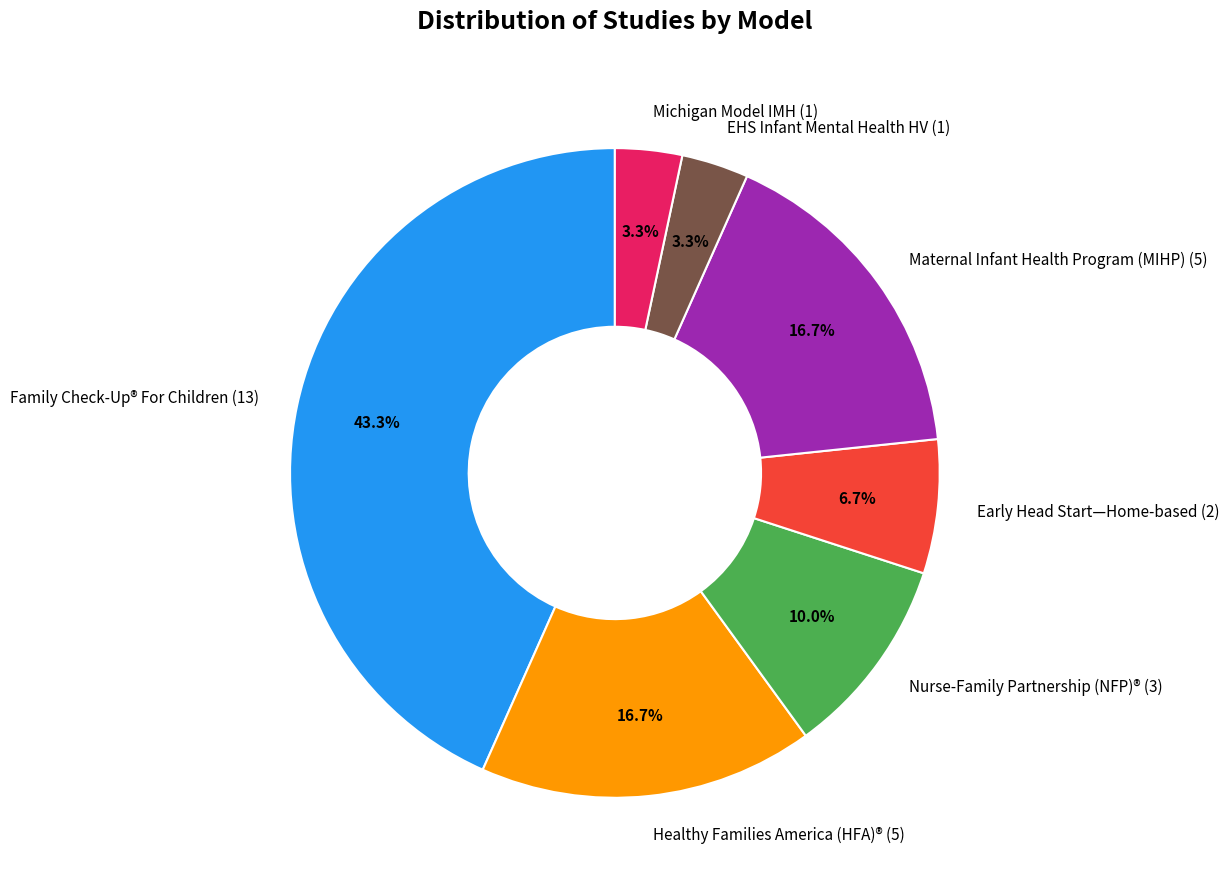

Does Family Check-Up® For Children (13) represent more than half of the total?

No